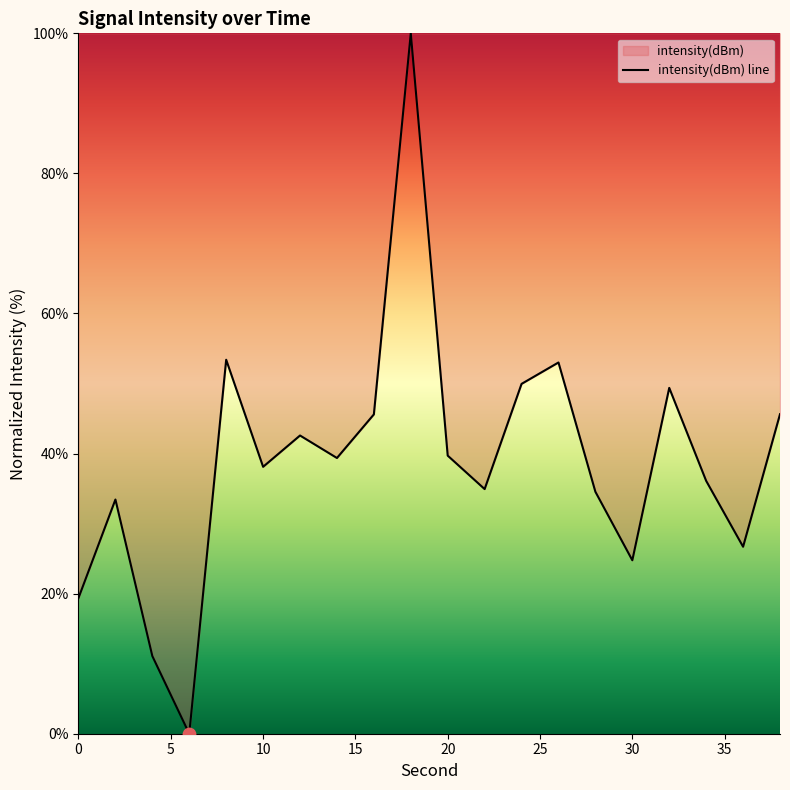

Between 20 and 36, which is larger?

20